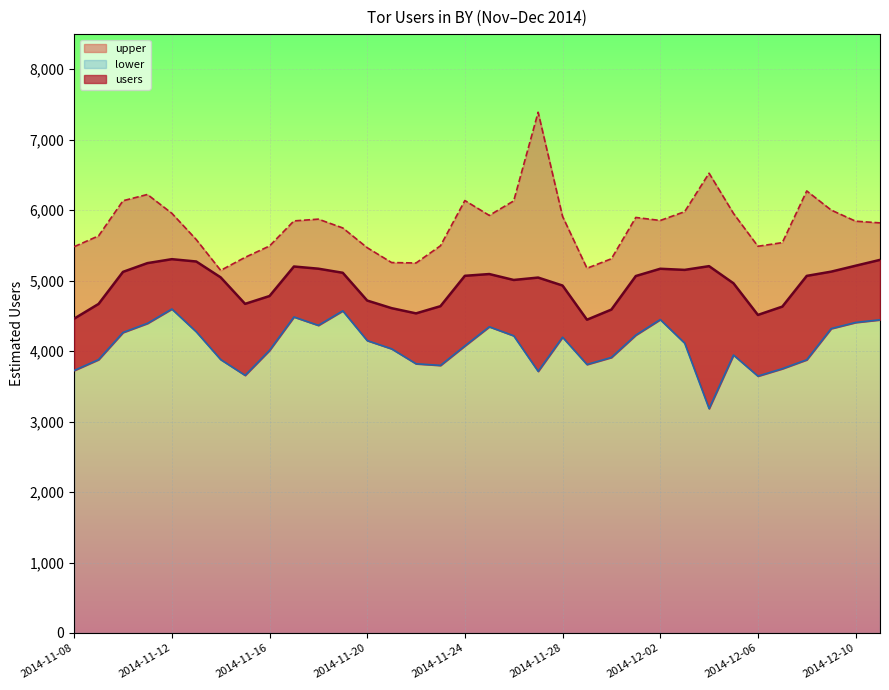

What is the highest value of the upper series?

7389